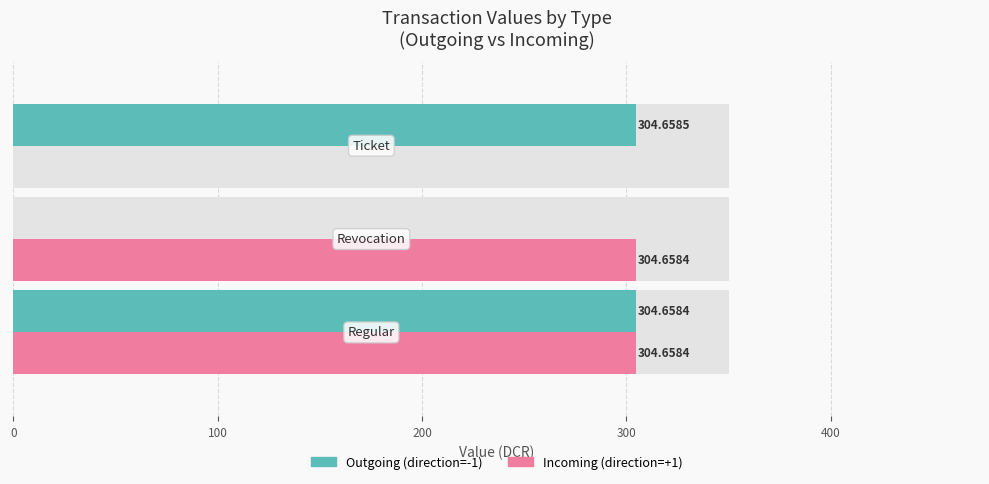

Is it true that Outgoing (direction=-1) equals 0.0 at 100?

True